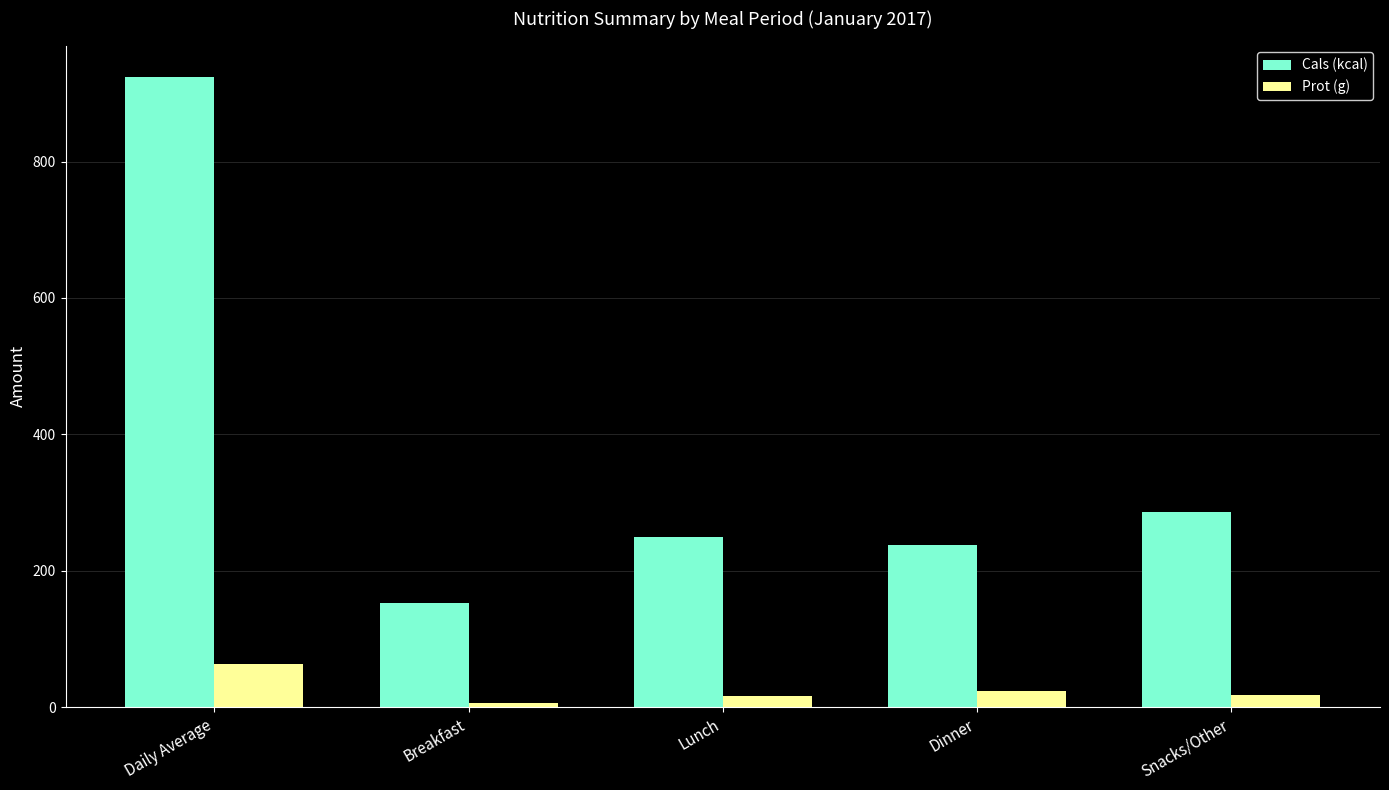

Rank the series by their average value, from lowest to highest.

Prot (g), Cals (kcal)